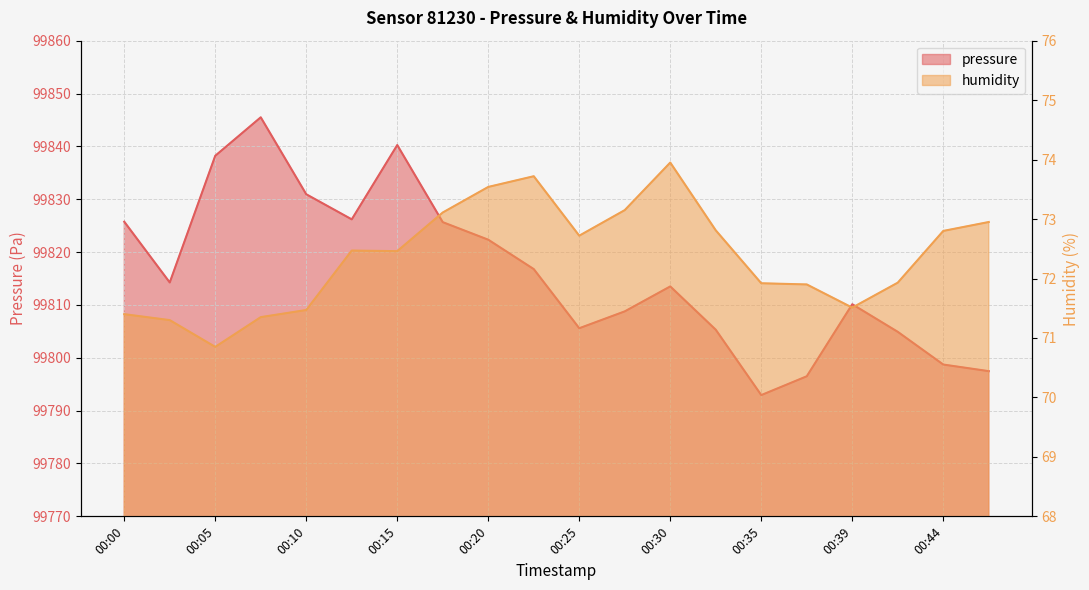

List the series in order of their overall mean, highest first.

pressure, humidity